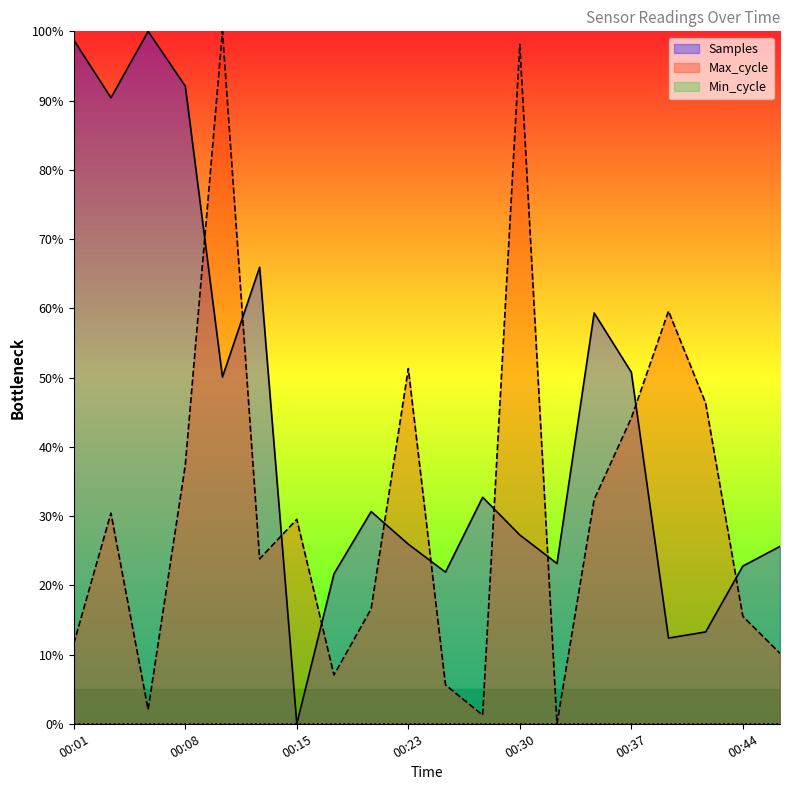

True or false: Max_cycle has a value of 0.2 at 00:44.

True